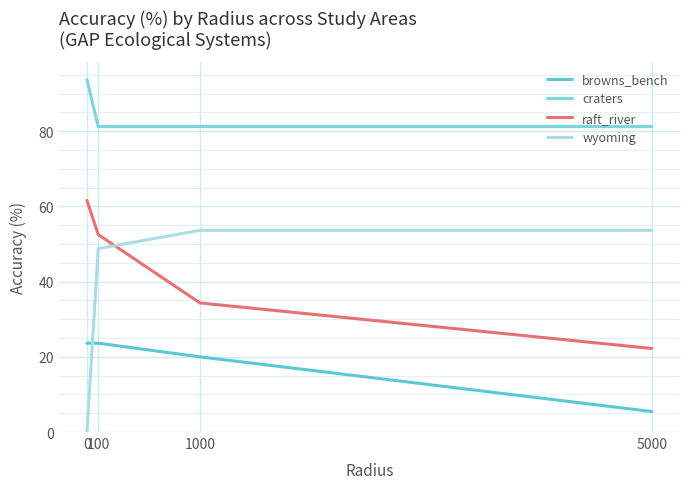

What is the value of the raft_river point at the 2nd from the left?

52.5